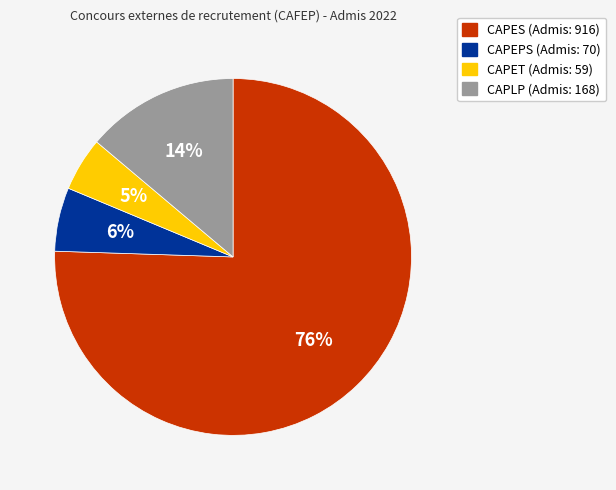

Rank the categories by value from highest to lowest.

CAPES, CAPLP, CAPEPS, CAPET